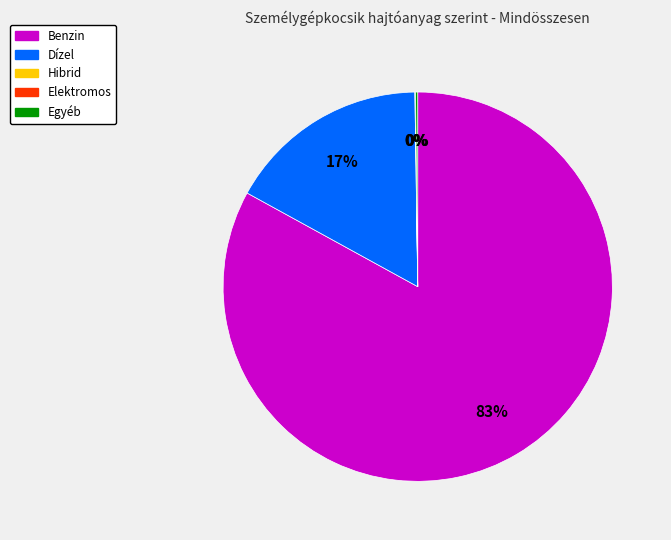

Which slice is the largest?

Benzin